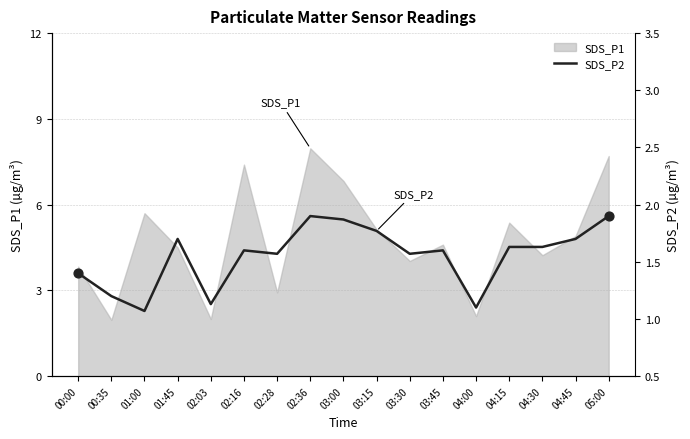

Is it true that SDS_P1 equals 1.1 at 04:00?

False